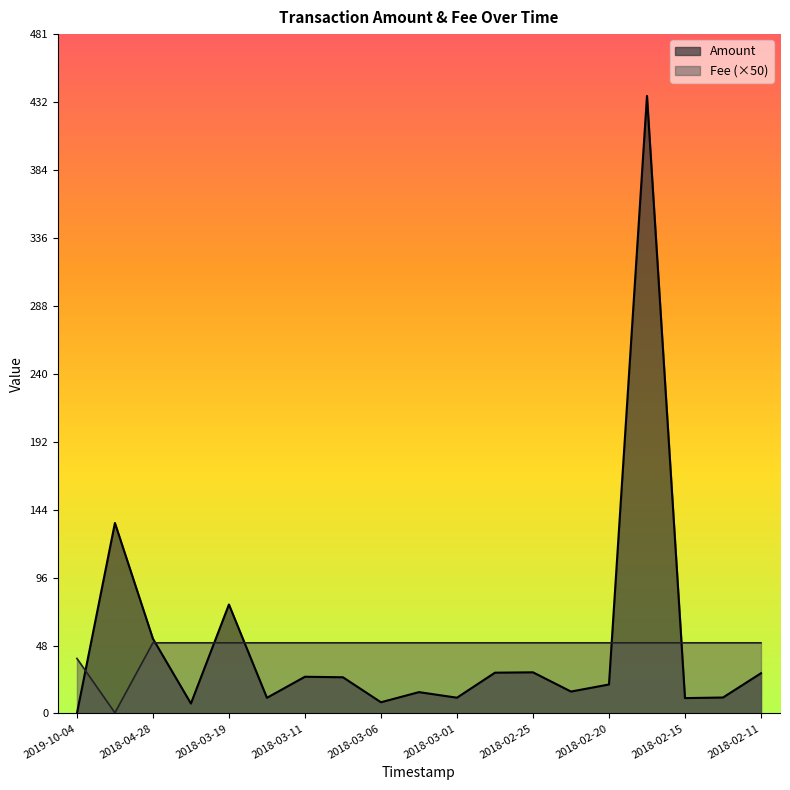

Where do Fee and Amount first cross each other?

2019-10-04 and 2018-06-17